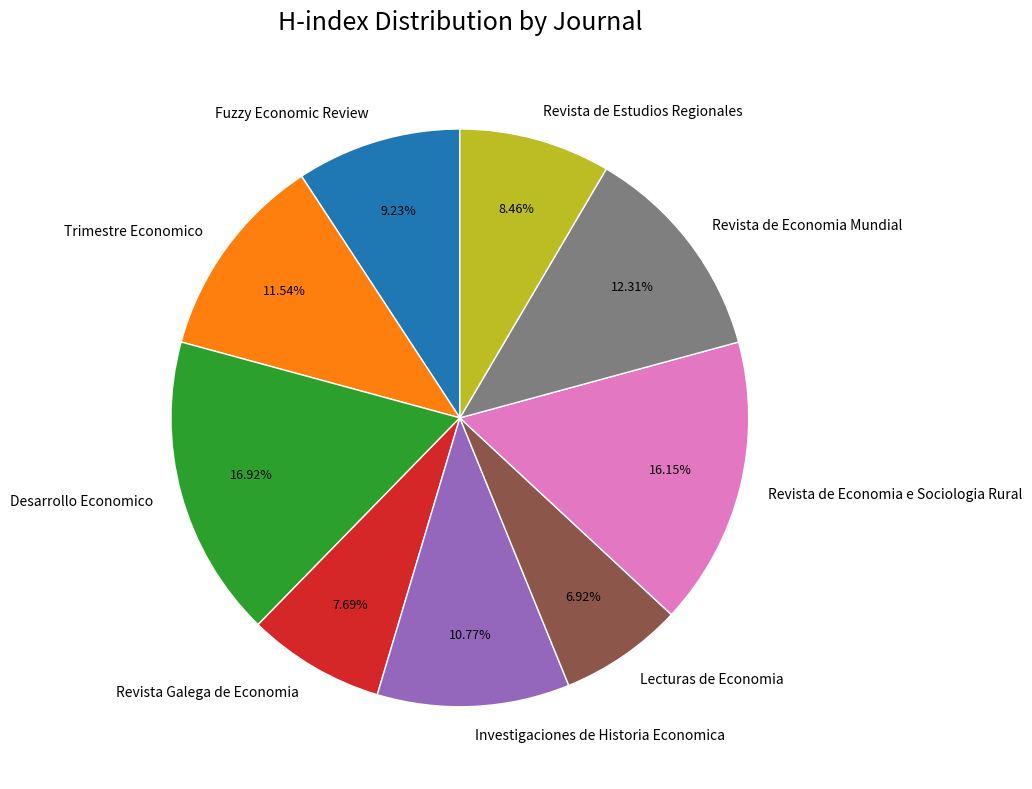

How many slices are in this pie chart?

9